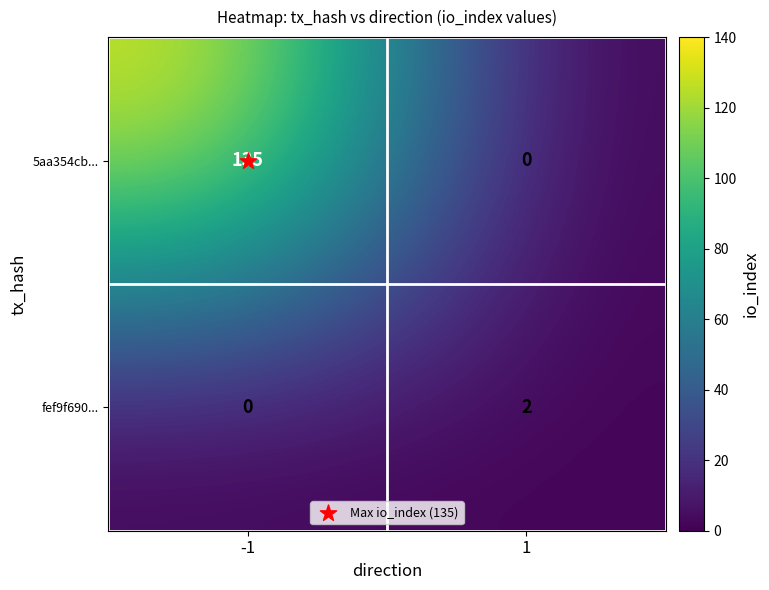

Which series has the largest total across all categories?

5aa354cb...